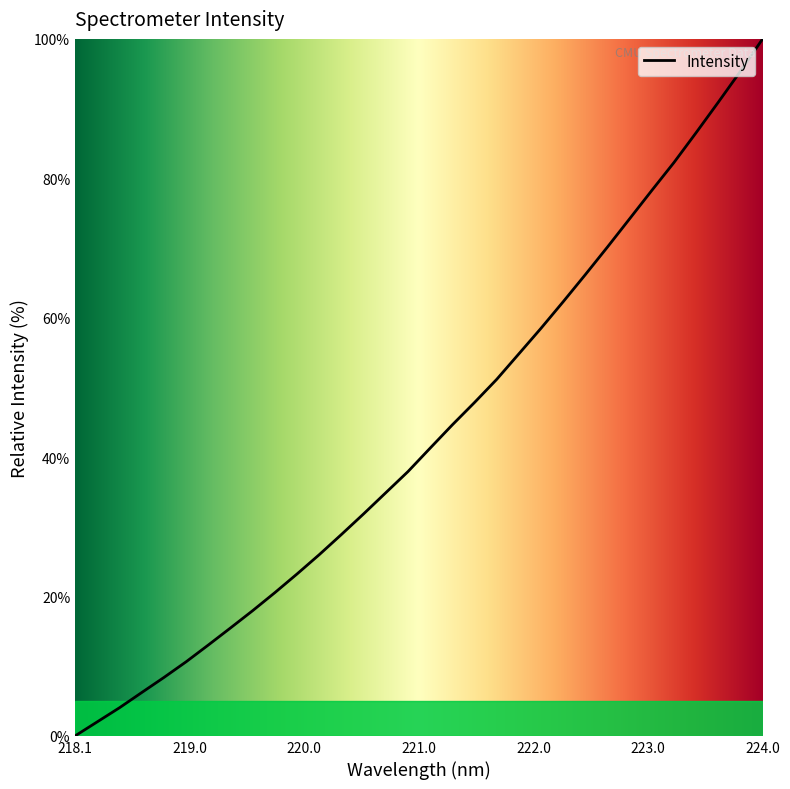

What is the difference between the maximum and minimum values?

100.0